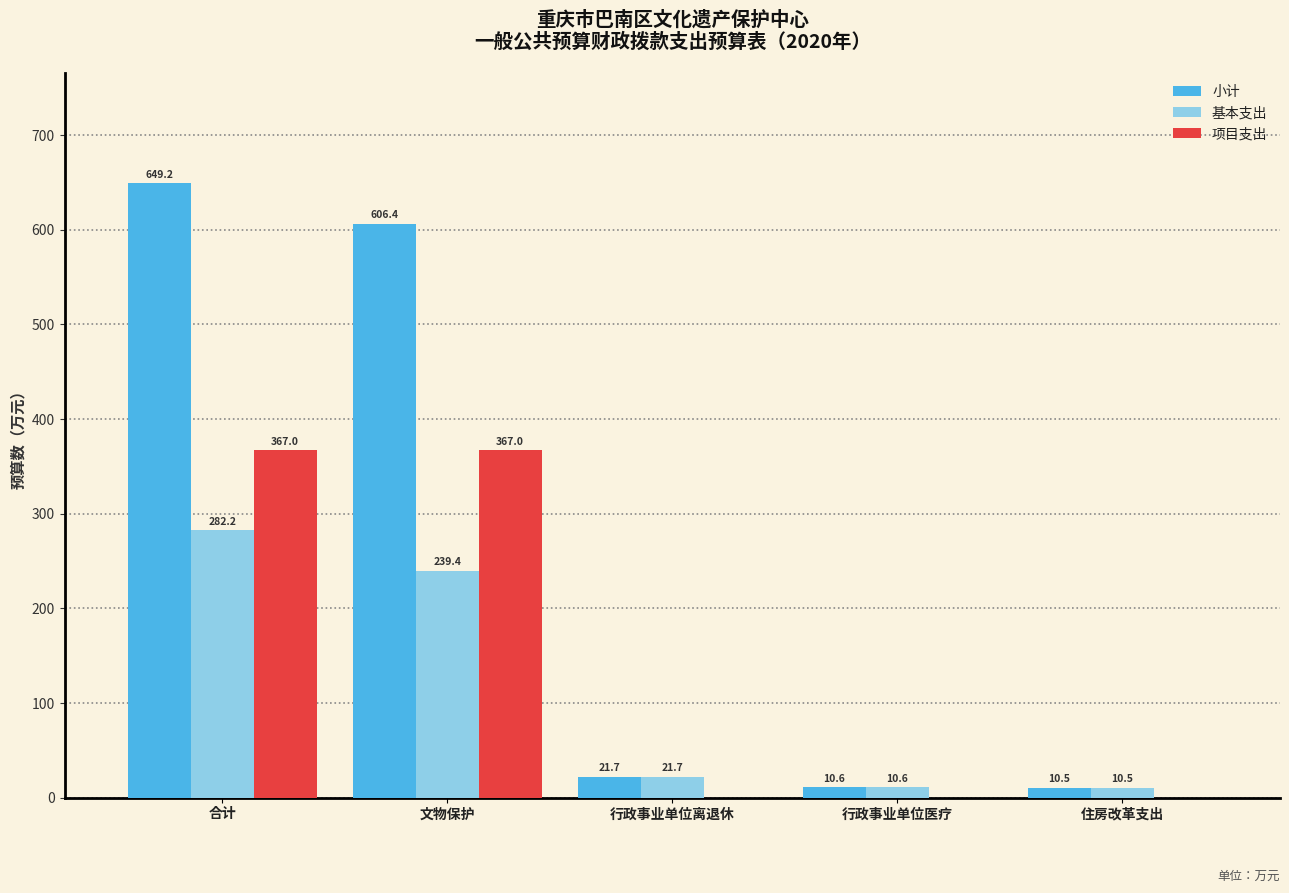

Reading left to right, transcribe all the data shown in this chart.

小计: 合计=649.2	文物保护=606.4	行政事业单位离退休=21.7	行政事业单位医疗=10.6	住房改革支出=10.5
基本支出: 合计=282.2	文物保护=239.4	行政事业单位离退休=21.7	行政事业单位医疗=10.6	住房改革支出=10.5
项目支出: 合计=367.0	文物保护=367.0	行政事业单位离退休=0.0	行政事业单位医疗=0.0	住房改革支出=0.0